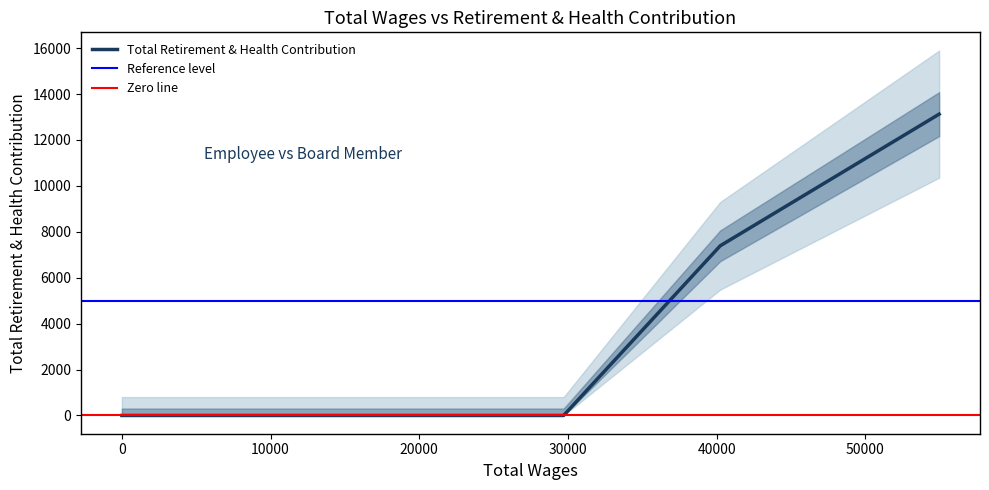

True or false: the data has more than 0 interior local peaks.

False